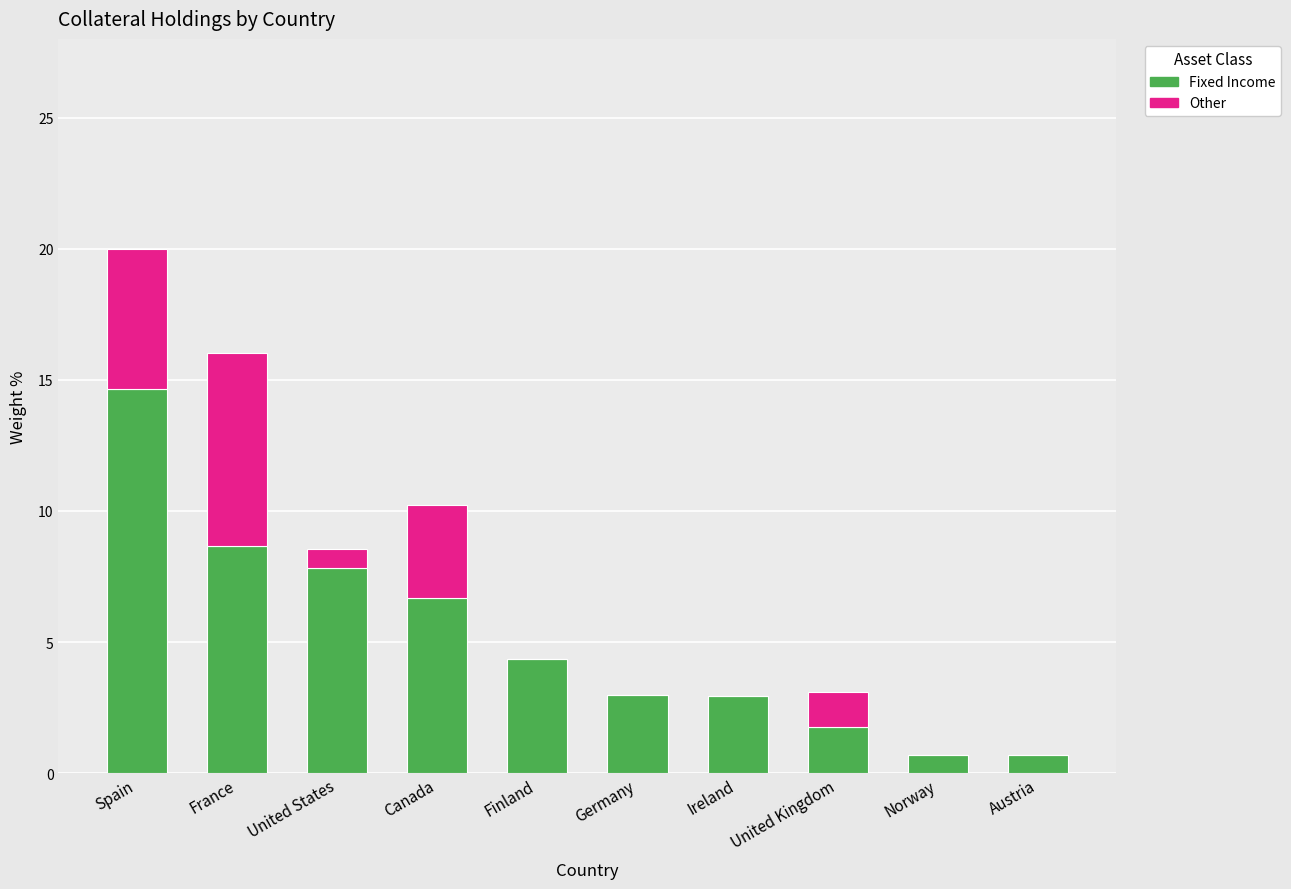

The value of Fixed Income at Finland is 1.7. True or false?

False